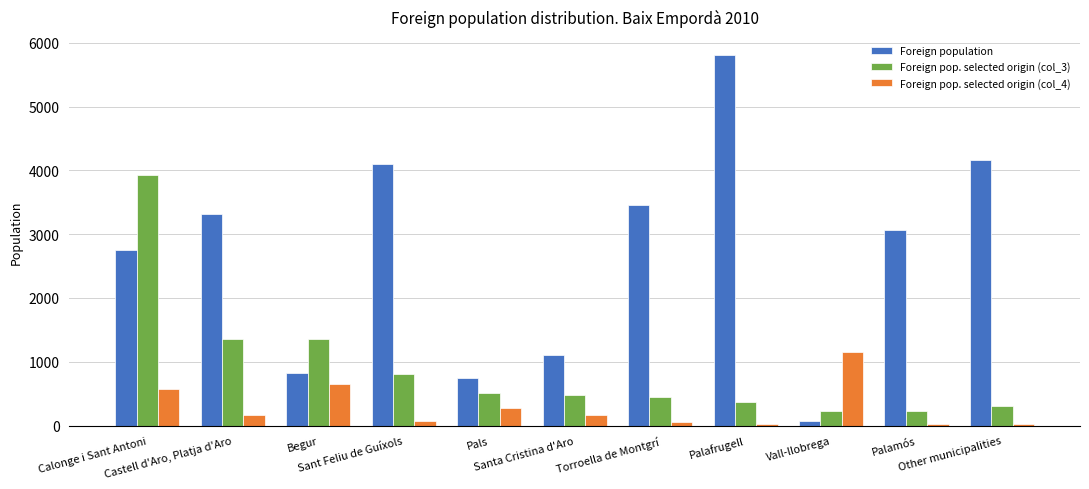

What is the sum of all Foreign pop. selected origin (col_4) values?

3188